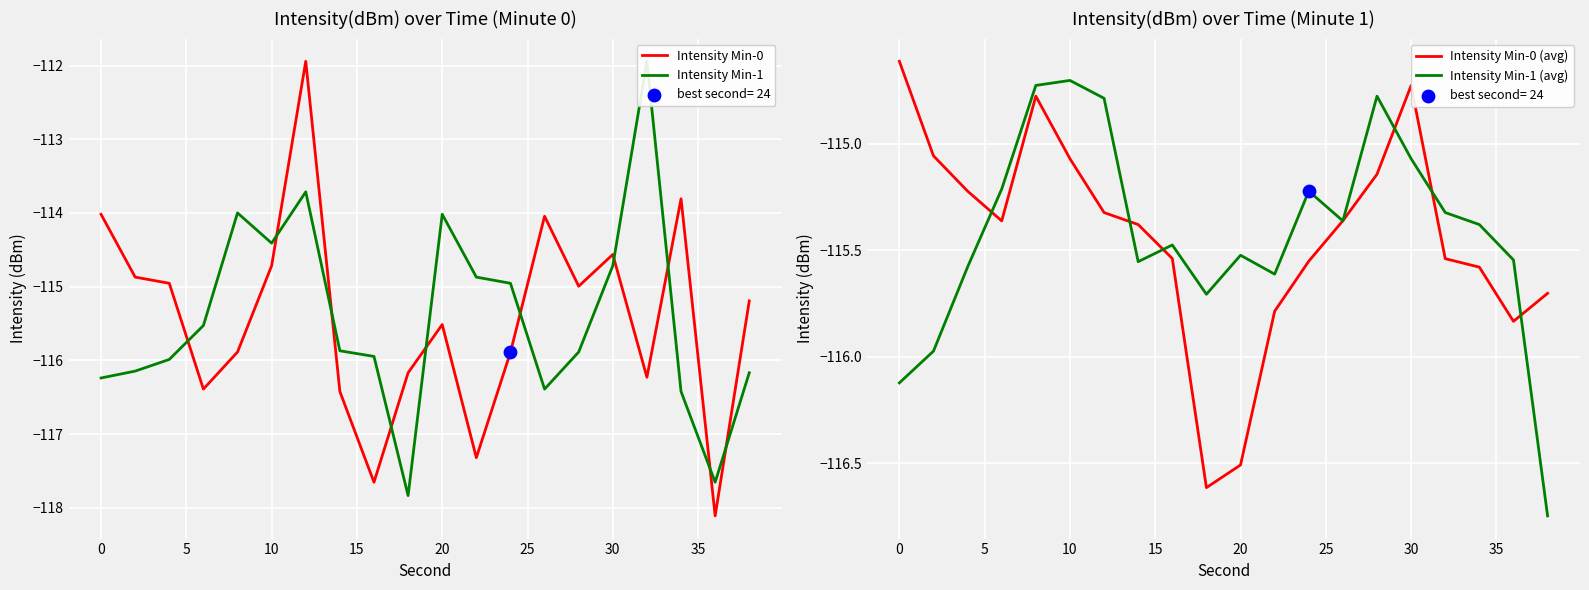

At how many categories does at least one series exceed -117?

20